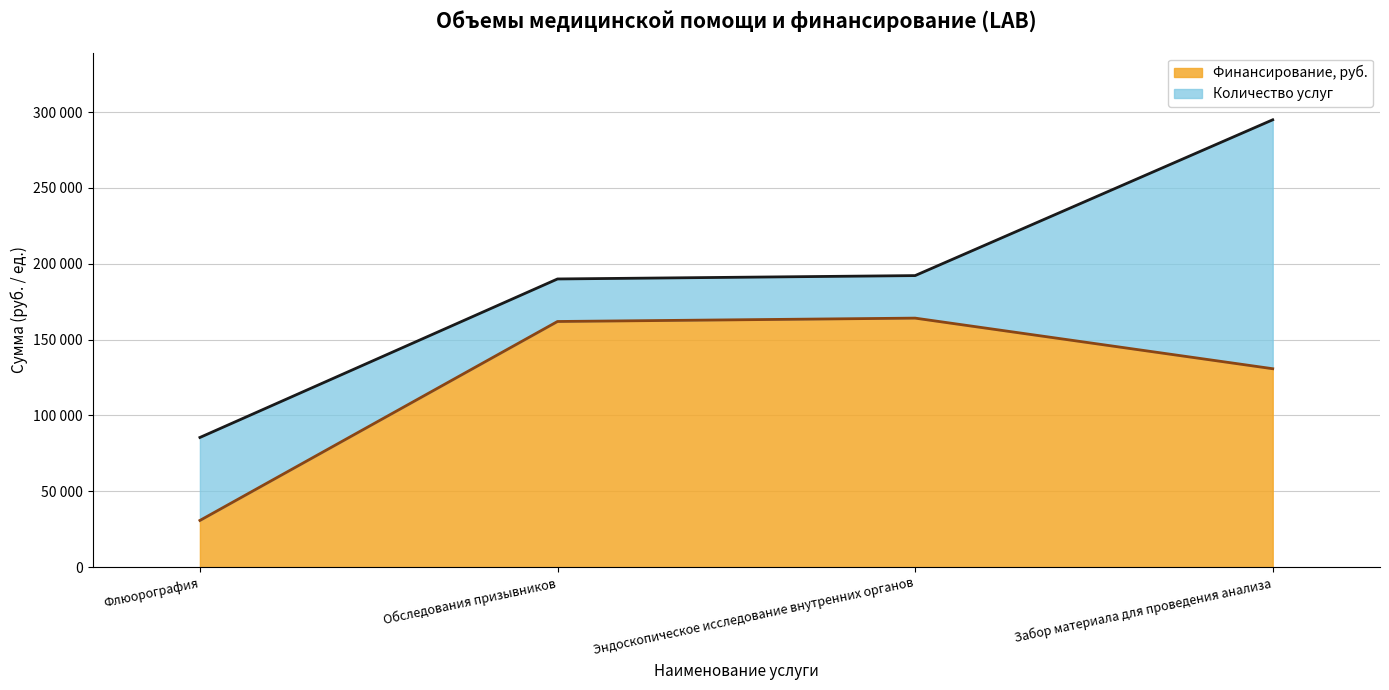

What is the sum of all values?

487521